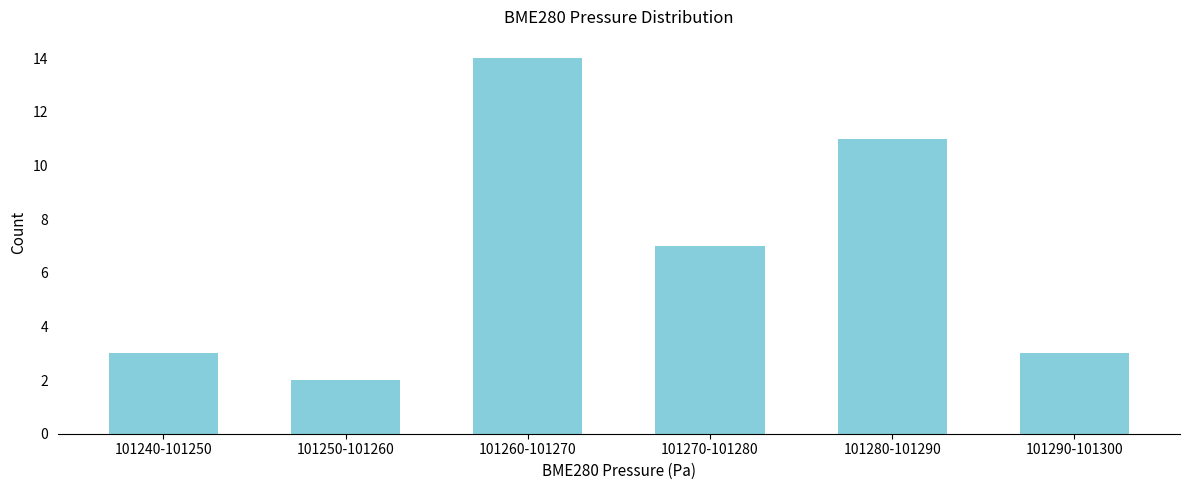

Reading right to left, transcribe all the data shown in this chart.

101290-101300=3	101280-101290=11	101270-101280=7	101260-101270=14	101250-101260=2	101240-101250=3